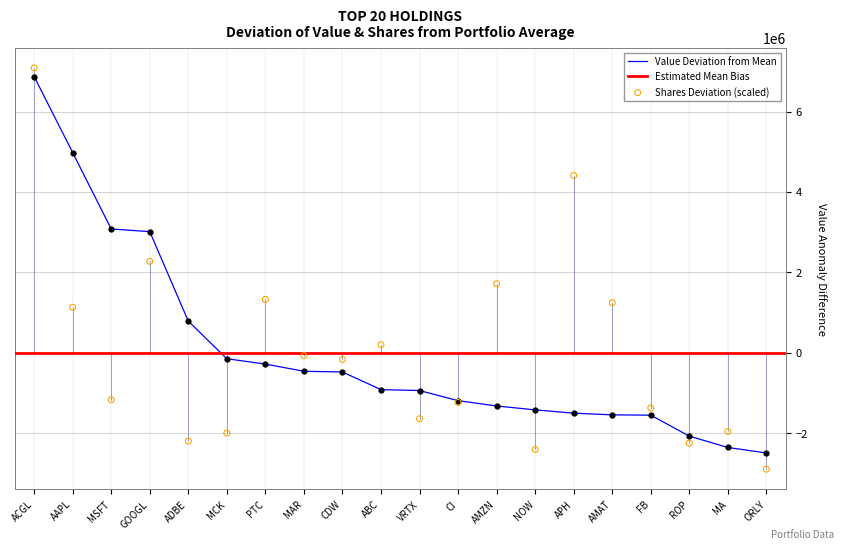

At which category is the sum across all series the highest?

ACGL